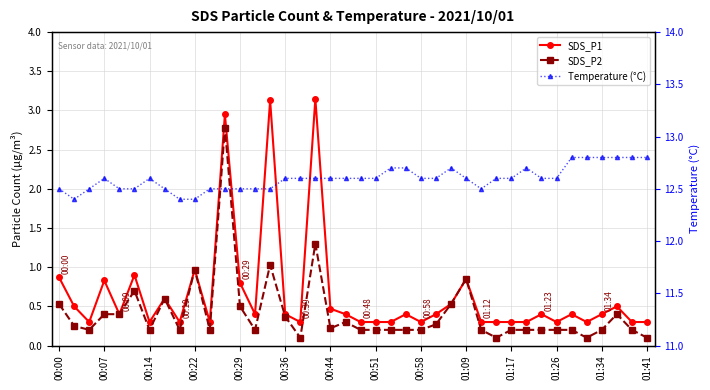

In SDS_P2, how many points are lower than both neighbors (excluding endpoints)?

9